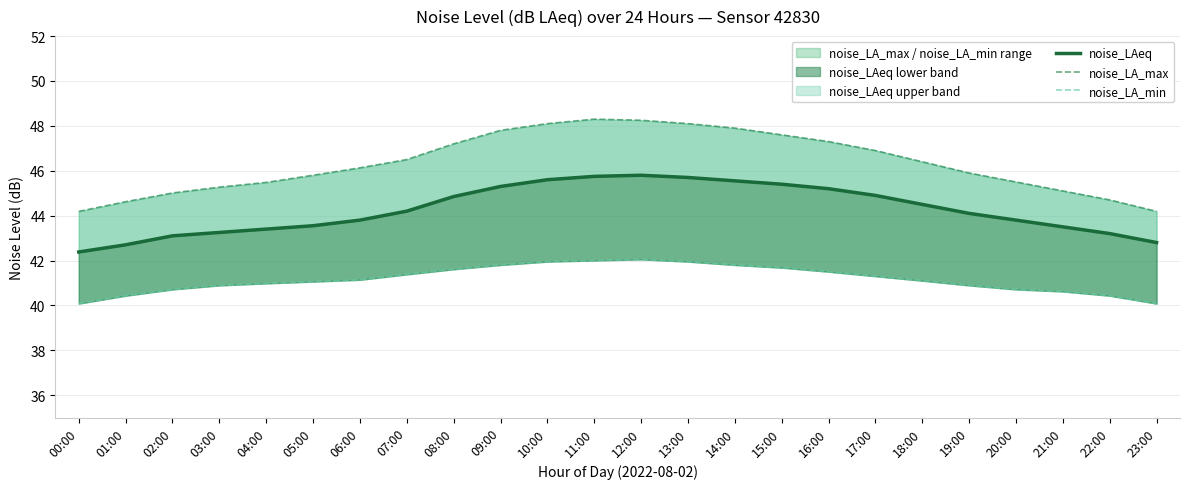

What is the label of the 22nd point from the left?

21:00